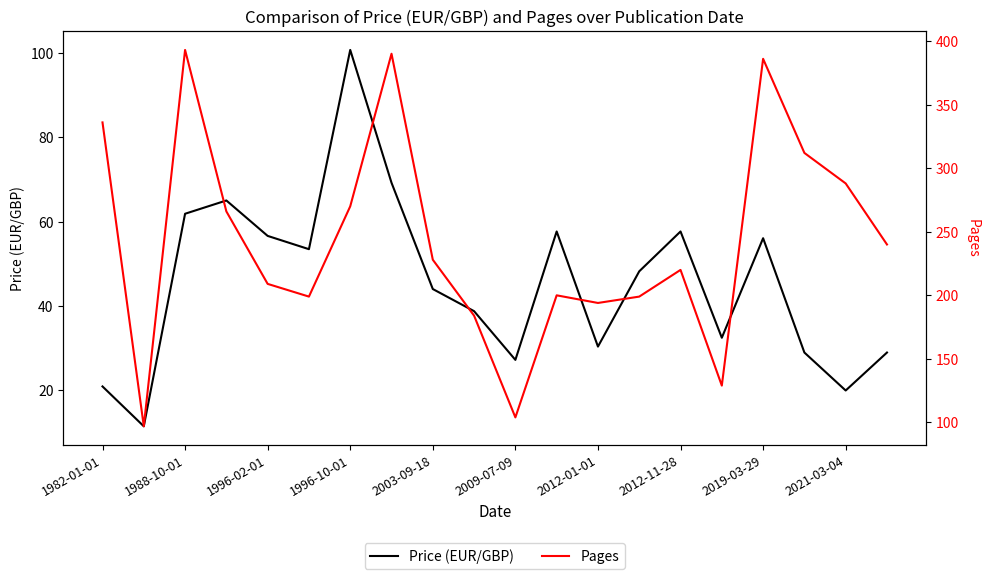

How many lines are shown in the chart?

2